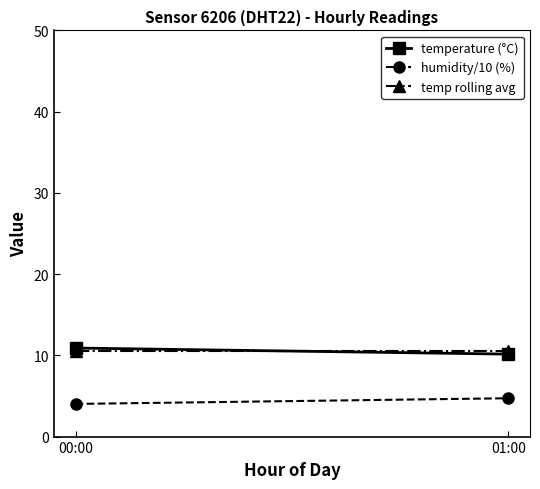

What are all the series names shown in the legend?

temperature (°C), humidity/10 (%), temp rolling avg